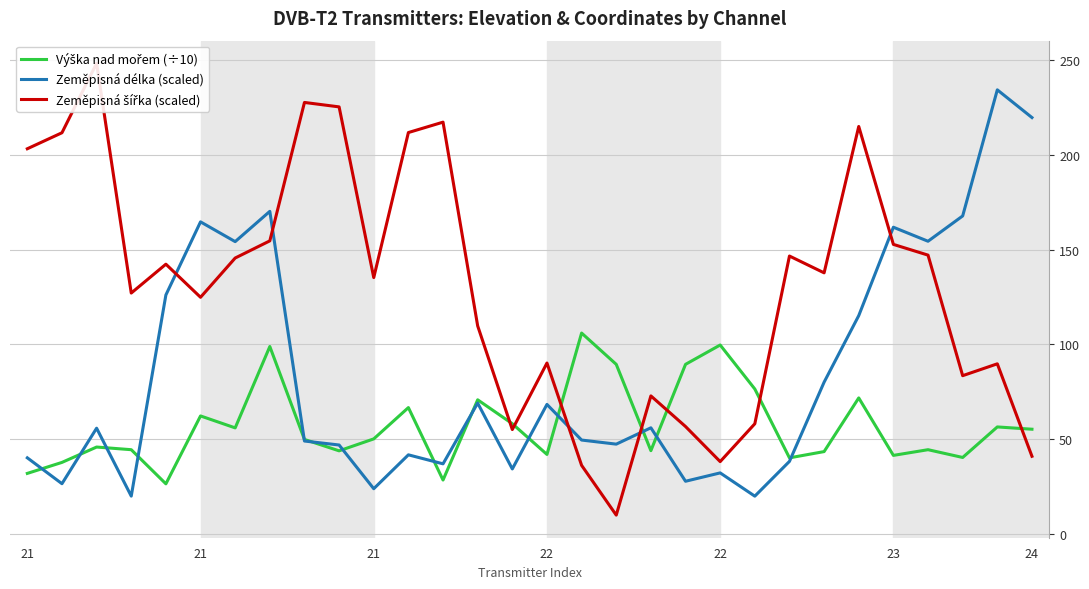

Read the Zeměpisná délka (scaled) value at 8.

49.1